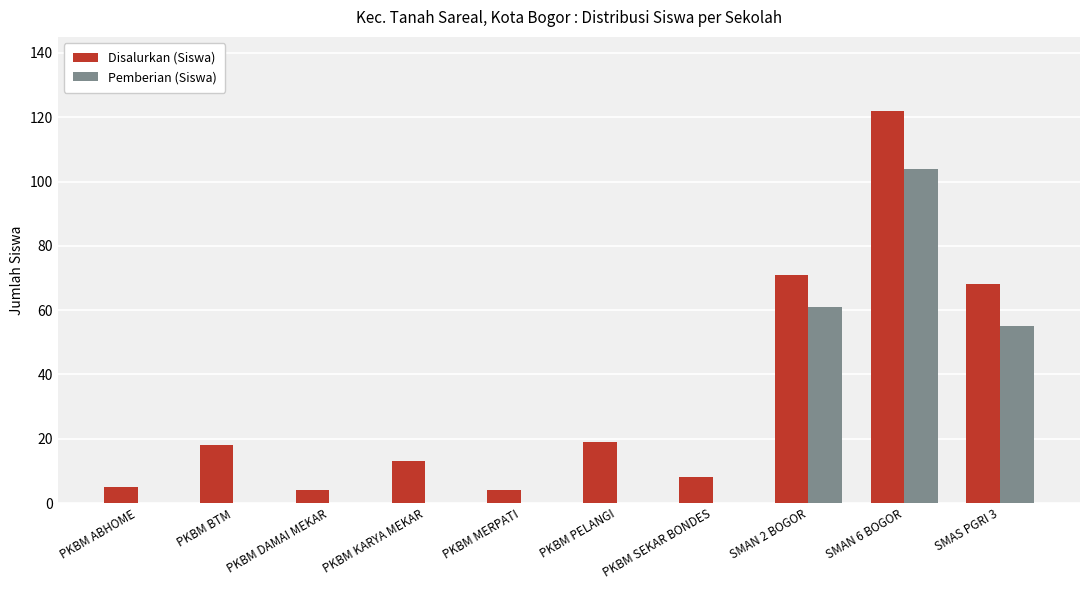

Is it true that Pemberian (Siswa) equals 0 at PKBM KARYA MEKAR?

True